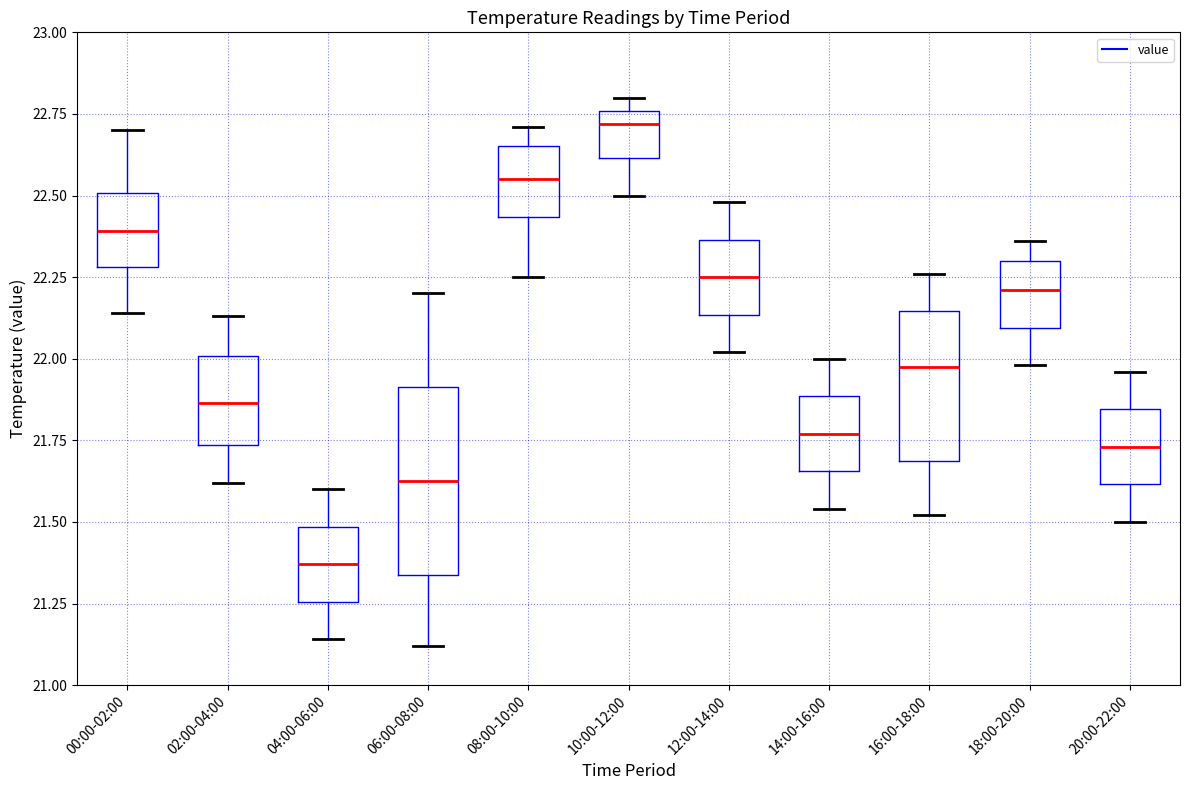

Reading left to right, transcribe this box plot: for each box, give where its median line is, the range the box spans, and where its two whiskers end, as read against the y-axis. The values are not printed on the chart, so give them approximately, as read against the axis.

00:00-02:00: median 22.40, box 22.30 to 22.50, whiskers 22.15 to 22.70
02:00-04:00: median 21.85, box 21.75 to 22.00, whiskers 21.60 to 22.15
04:00-06:00: median 21.35, box 21.25 to 21.50, whiskers 21.15 to 21.60
06:00-08:00: median 21.65, box 21.35 to 21.90, whiskers 21.10 to 22.20
08:00-10:00: median 22.55, box 22.45 to 22.65, whiskers 22.25 to 22.70
10:00-12:00: median 22.70, box 22.60 to 22.75, whiskers 22.50 to 22.80
12:00-14:00: median 22.25, box 22.15 to 22.35, whiskers 22.00 to 22.50
14:00-16:00: median 21.75, box 21.65 to 21.90, whiskers 21.55 to 22.00
16:00-18:00: median 22.00, box 21.70 to 22.15, whiskers 21.50 to 22.25
18:00-20:00: median 22.20, box 22.10 to 22.30, whiskers 22.00 to 22.35
20:00-22:00: median 21.75, box 21.60 to 21.85, whiskers 21.50 to 21.95